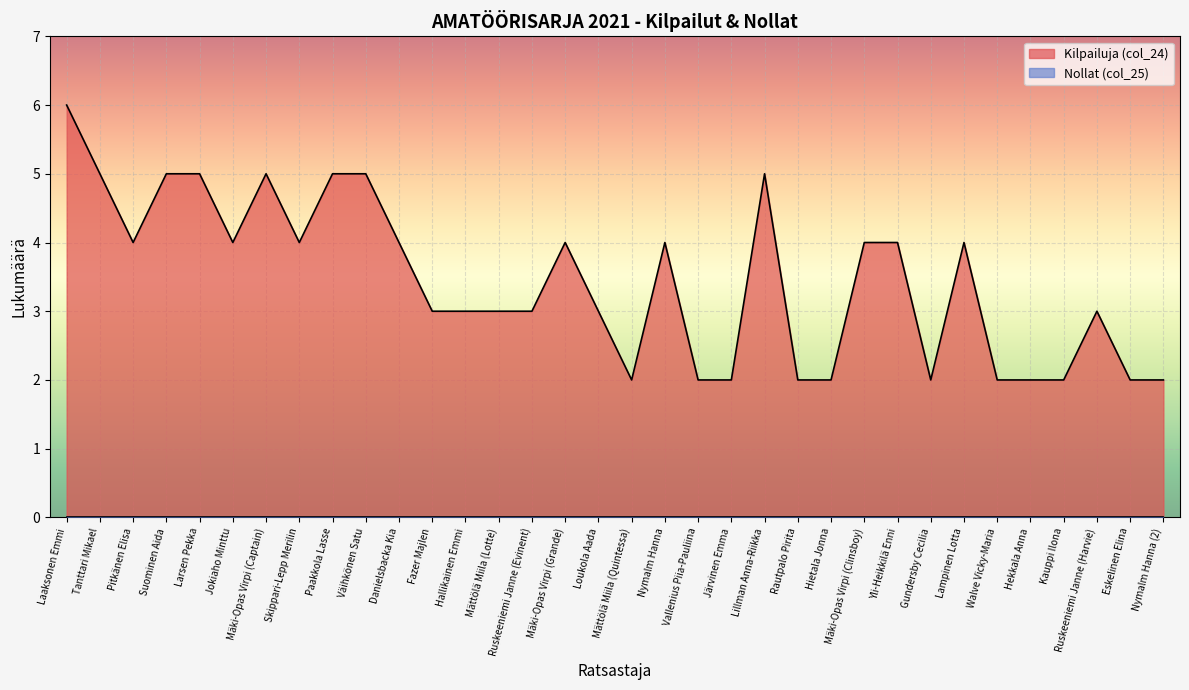

What is the label of the 21st point from the right?

Mättölä Miila (Lotte)